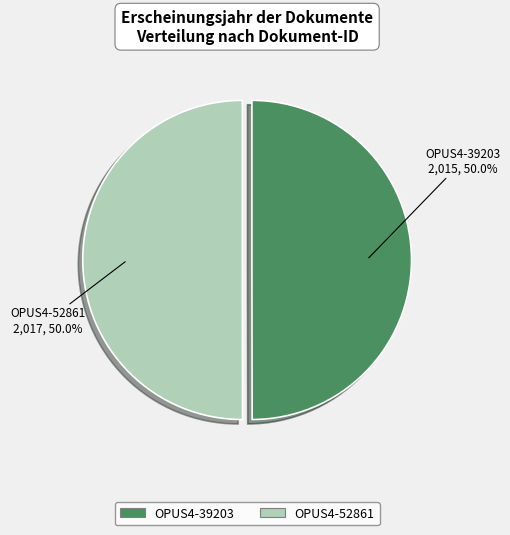

What is the ratio of the value at OPUS4-52861 to the value at OPUS4-39203?

1.0